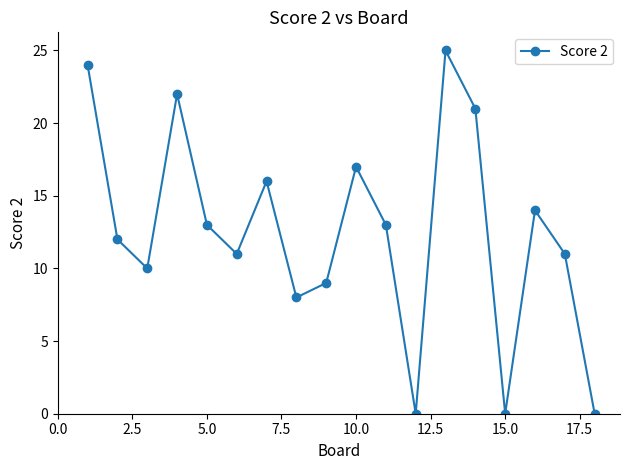

What is the value of the 6th point from the left?

11